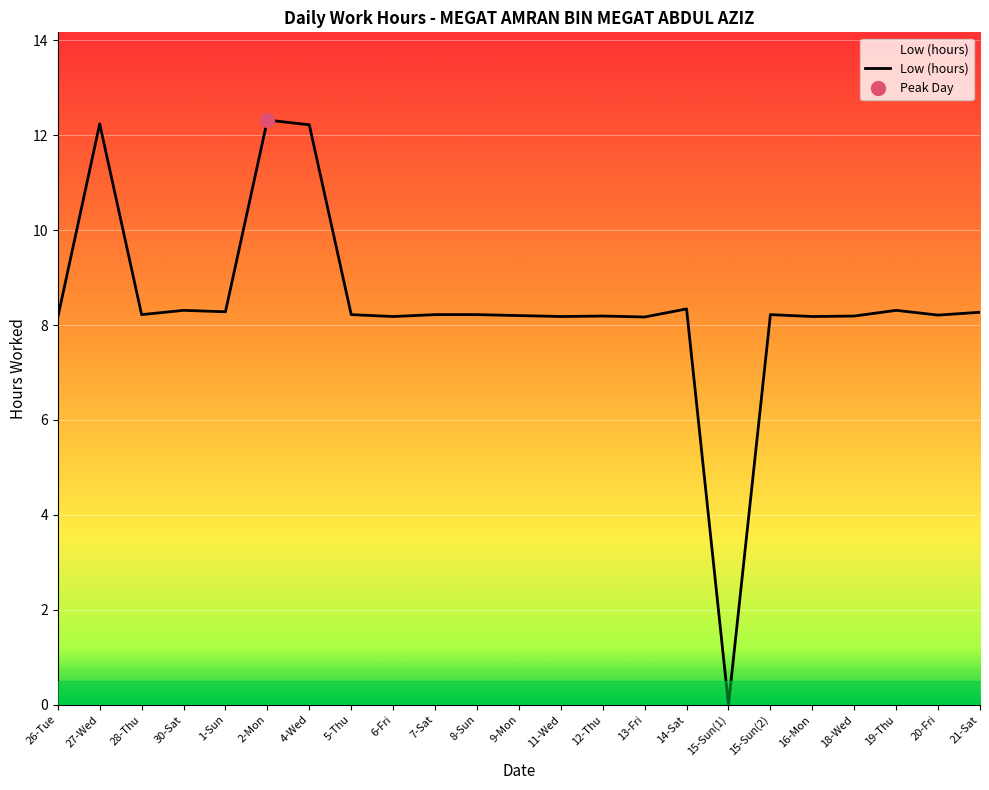

Rank the categories by value from lowest to highest.

15-Sun(1), 26-Tue, 13-Fri, 6-Fri, 11-Wed, 16-Mon, 12-Thu, 18-Wed, 9-Mon, 20-Fri, 28-Thu, 5-Thu, 7-Sat, 8-Sun, 15-Sun(2), 21-Sat, 1-Sun, 30-Sat, 19-Thu, 14-Sat, 4-Wed, 27-Wed, 2-Mon